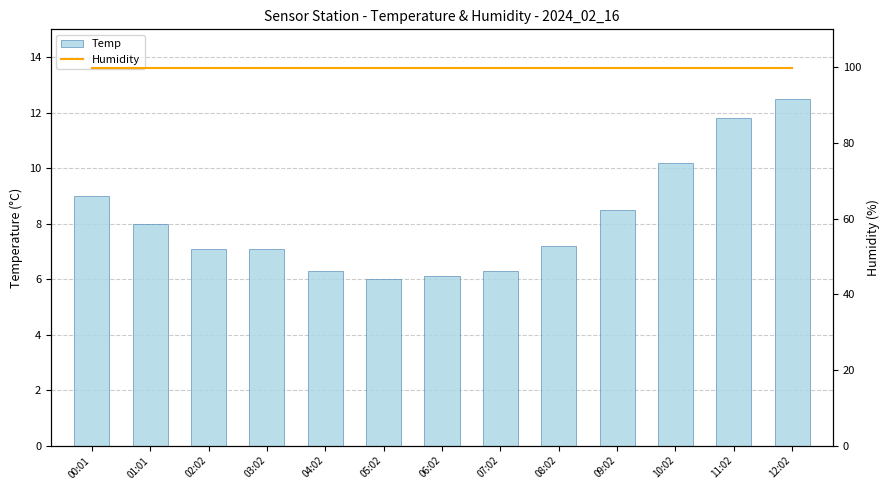

What is the value of the Humidity bar at the 9th from the left?

99.9